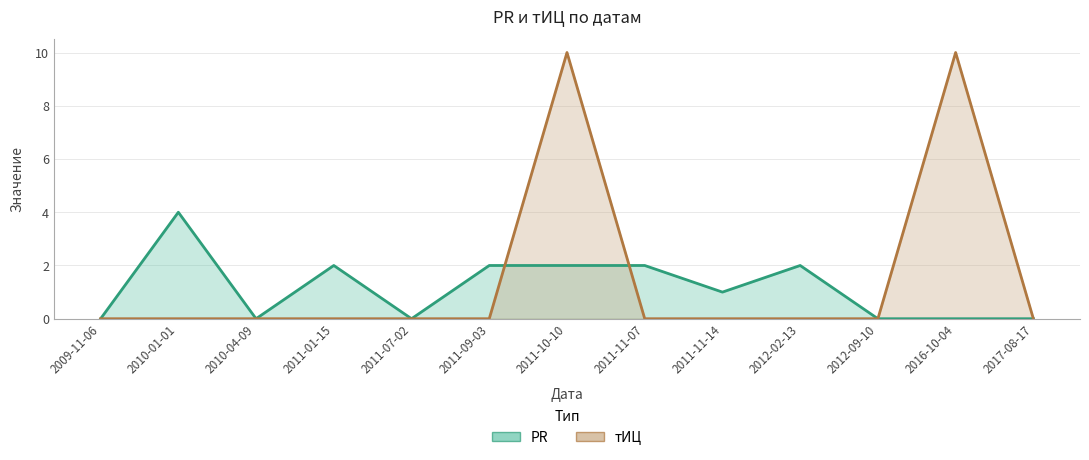

What is the difference between the maximum and second lowest values in the тИЦ series?

10